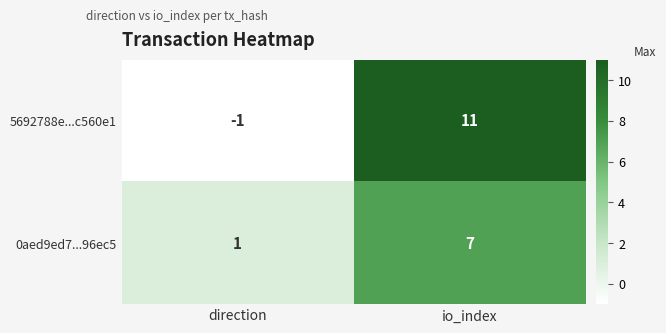

Rank the series by their maximum value, from highest to lowest.

5692788e...c560e1, 0aed9ed7...96ec5